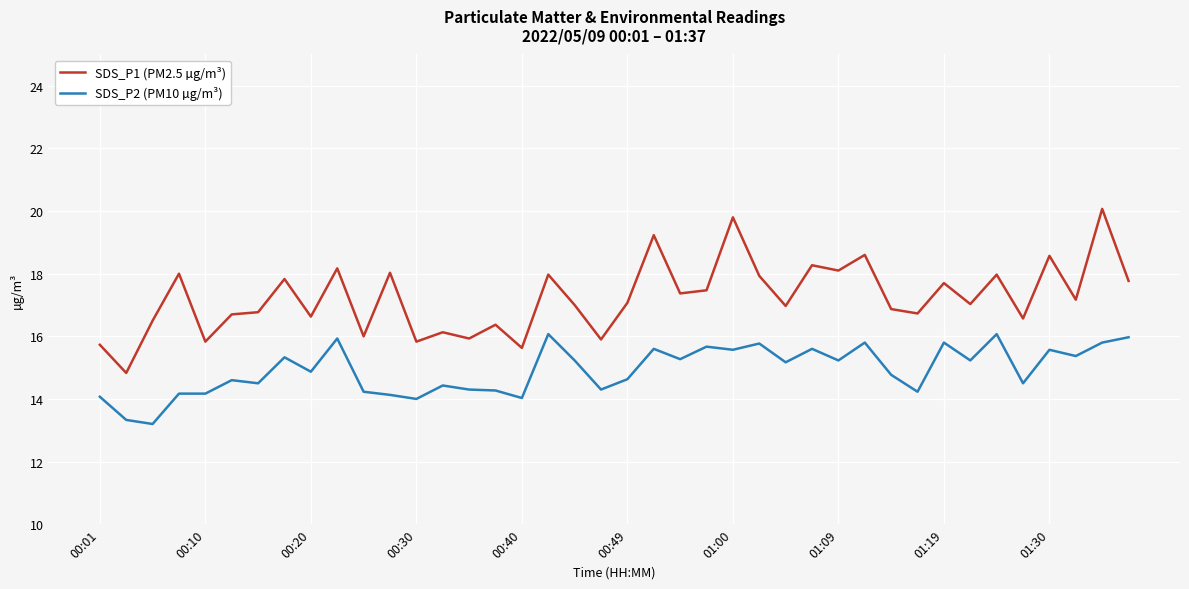

Rank the series by their average value, from lowest to highest.

SDS_P2 (PM10 µg/m³), SDS_P1 (PM2.5 µg/m³)